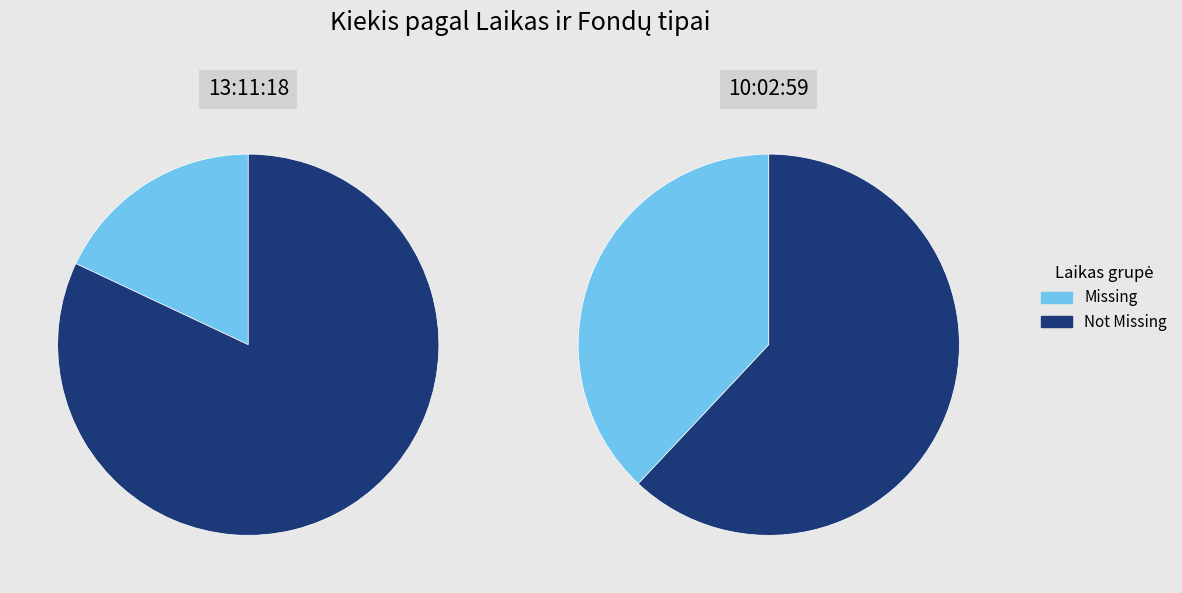

Which slice is the largest?

13:11:18